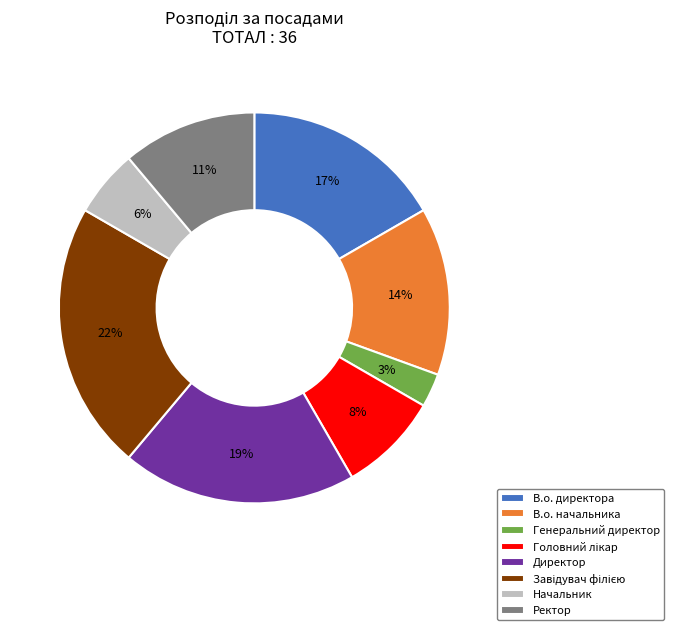

Which category has the smallest portion of the pie?

Генеральний директор